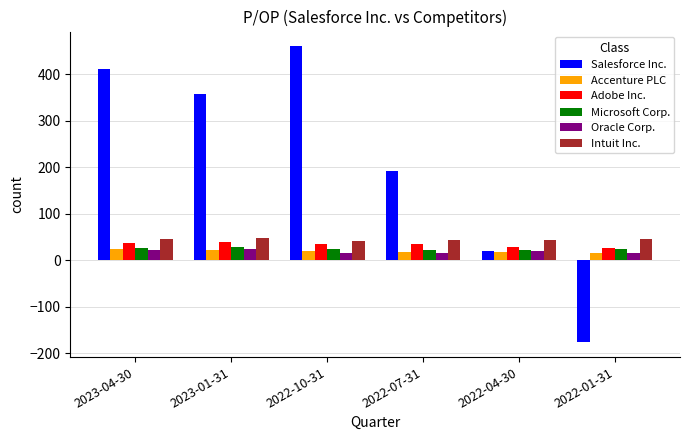

Which series has the largest total across all categories?

Salesforce Inc.